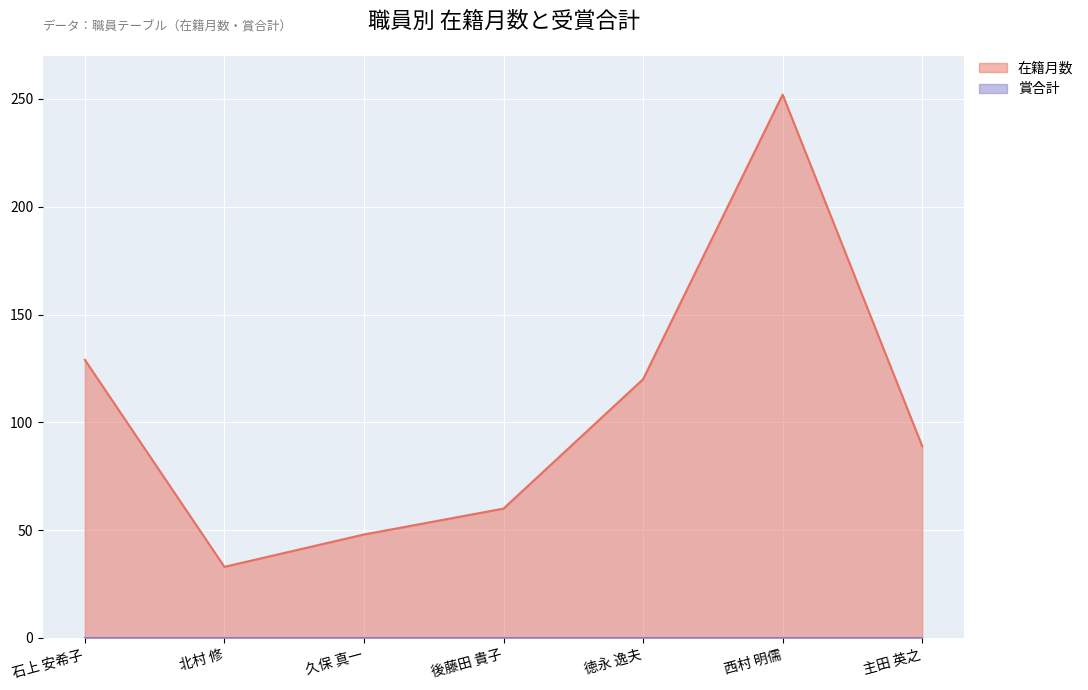

Is it true that 在籍月数 equals 252 at 西村 明儒?

True